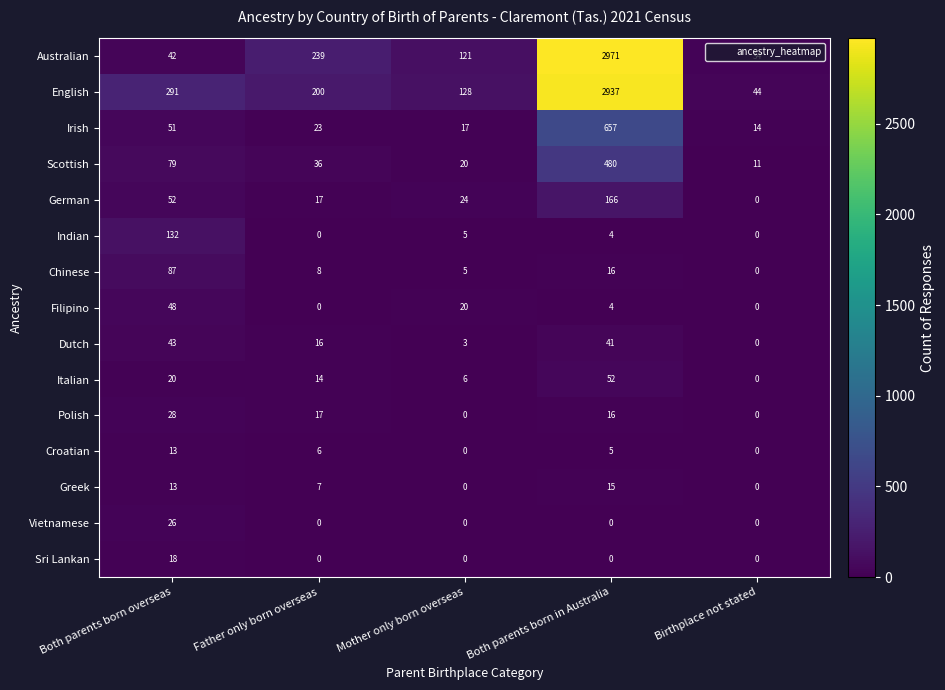

True or false: Chinese has a value of 12 at Father only born overseas.

False